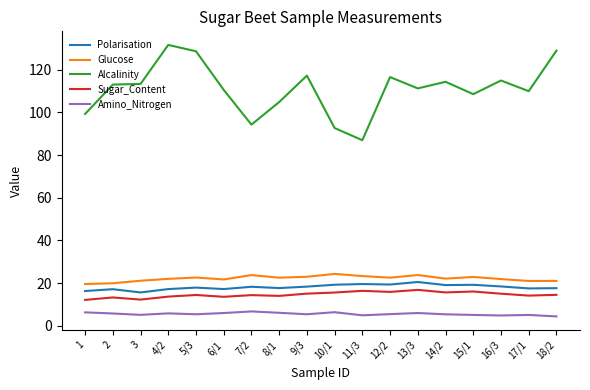

True or false: Sugar_Content and Alcalinity intersect in this chart.

False